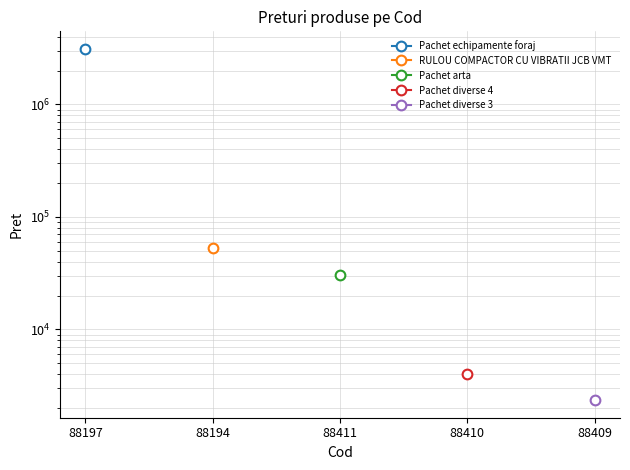

Which has a higher value, 88409 or 88197?

88197